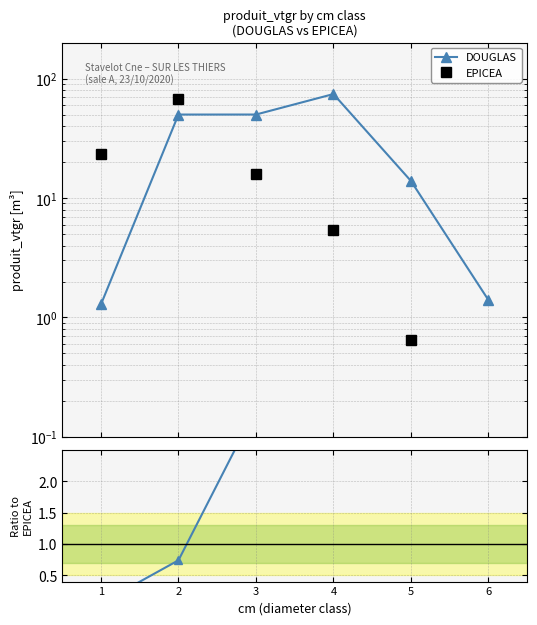

List the series in order of their overall mean, highest first.

DOUGLAS, EPICEA